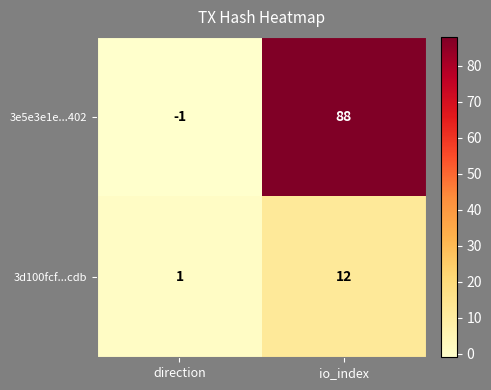

What is the difference between the 3e5e3e1e...402 values at direction and io_index?

89